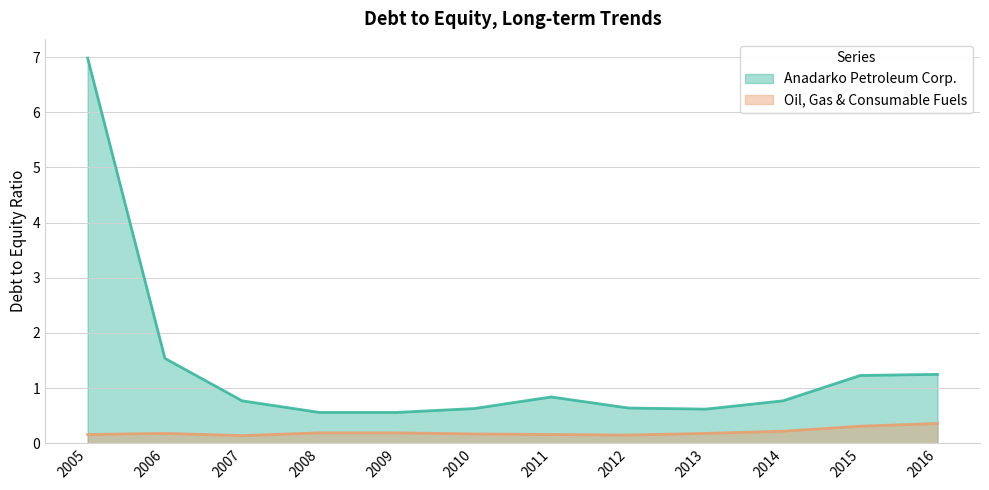

How many lines are shown in the chart?

2